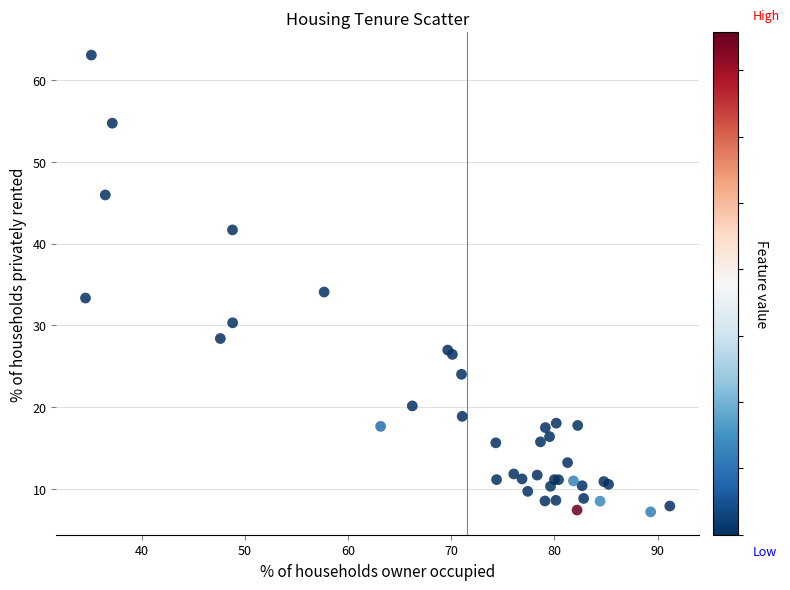

What Y value in the scatter plot is closest to 35?

34.1